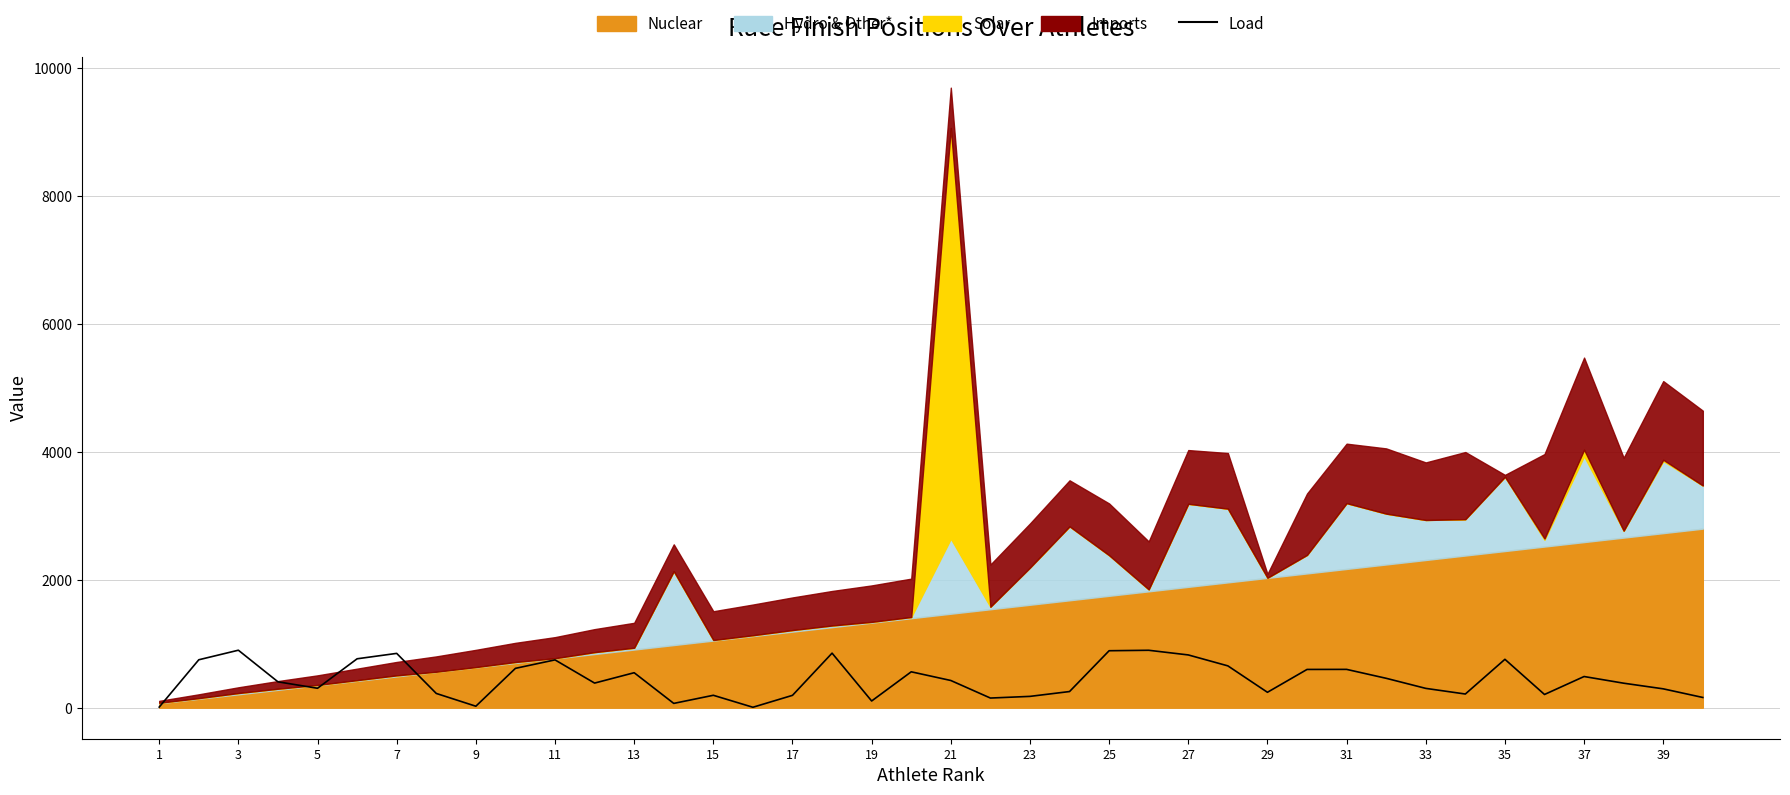

How many interior local valleys (lower than both neighbors) does the data have?

10